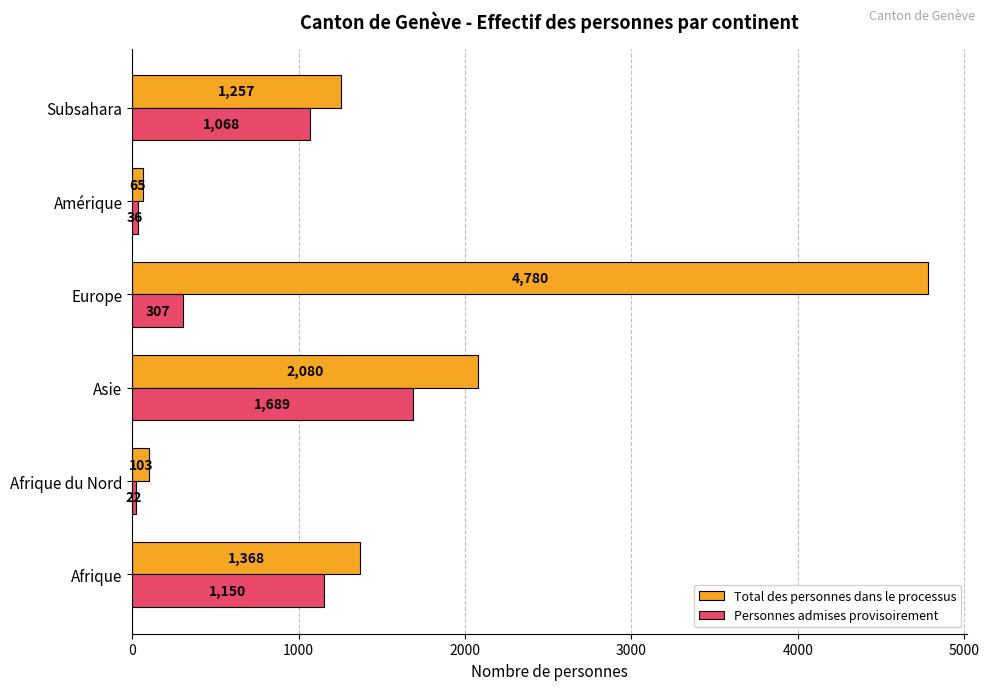

How many values in the Personnes admises provisoirement series are below 1068?

3